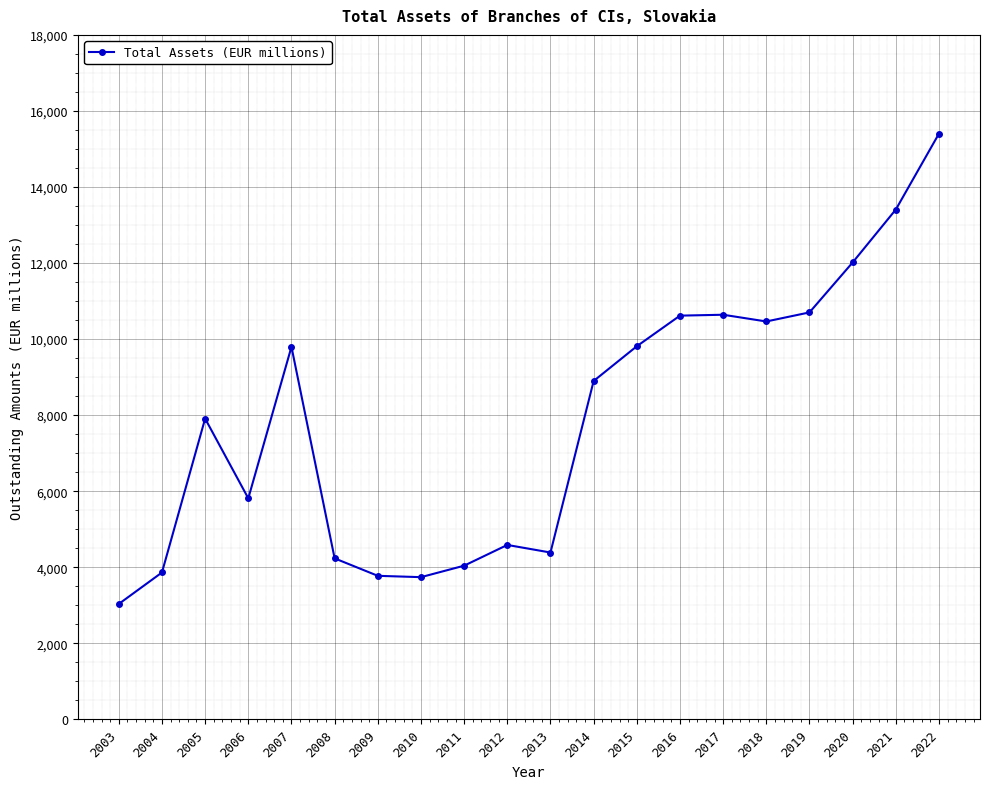

How many interior local valleys (lower than both neighbors) does the data have?

4